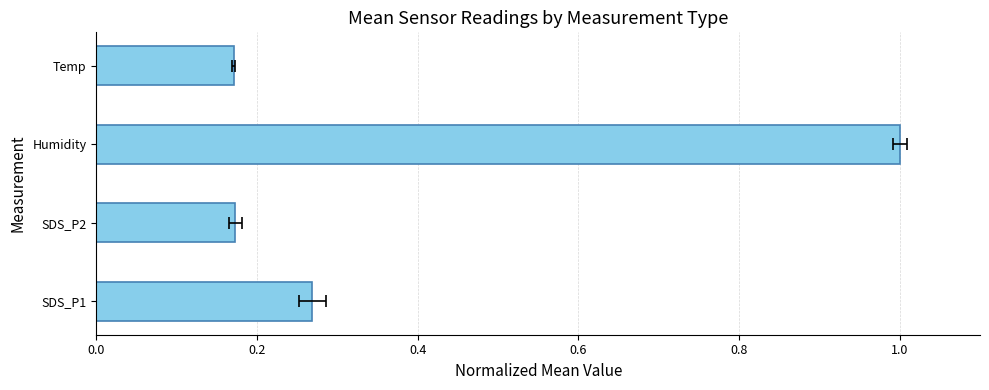

How many data points does each series have?

4